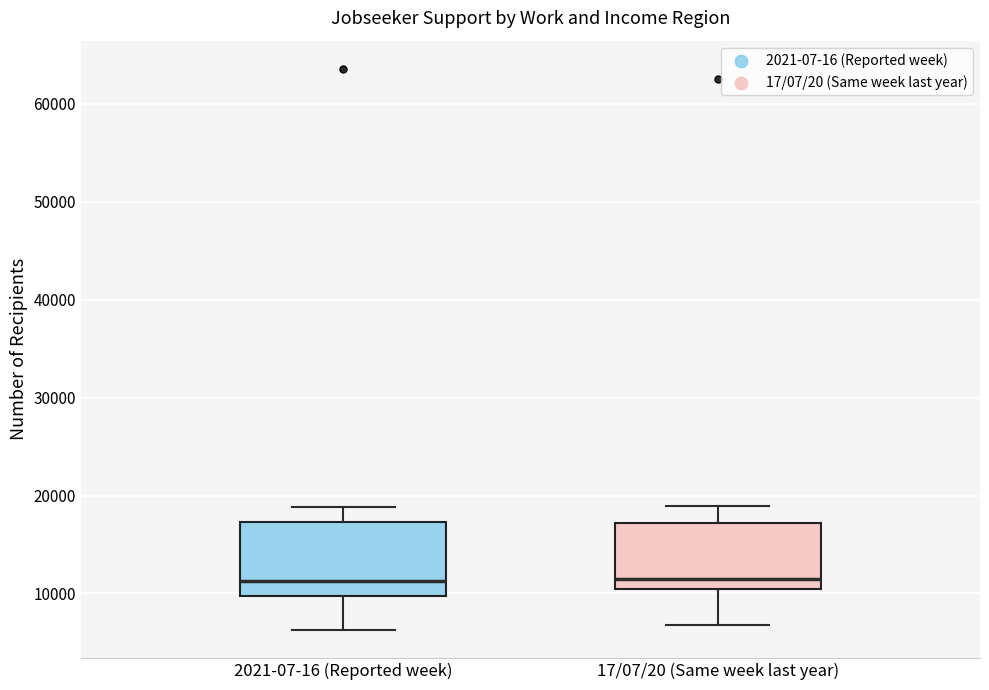

Reading left to right, transcribe this box plot: for each box, give where its median line is, the range the box spans, and where its two whiskers end, as read against the y-axis. The values are not printed on the chart, so give them approximately, as read against the axis.

2021-07-16 (Reported week): median 11000, box 10000 to 17000, whiskers 6000 to 19000
17/07/20 (Same week last year): median 11000, box 10000 to 17000, whiskers 7000 to 19000